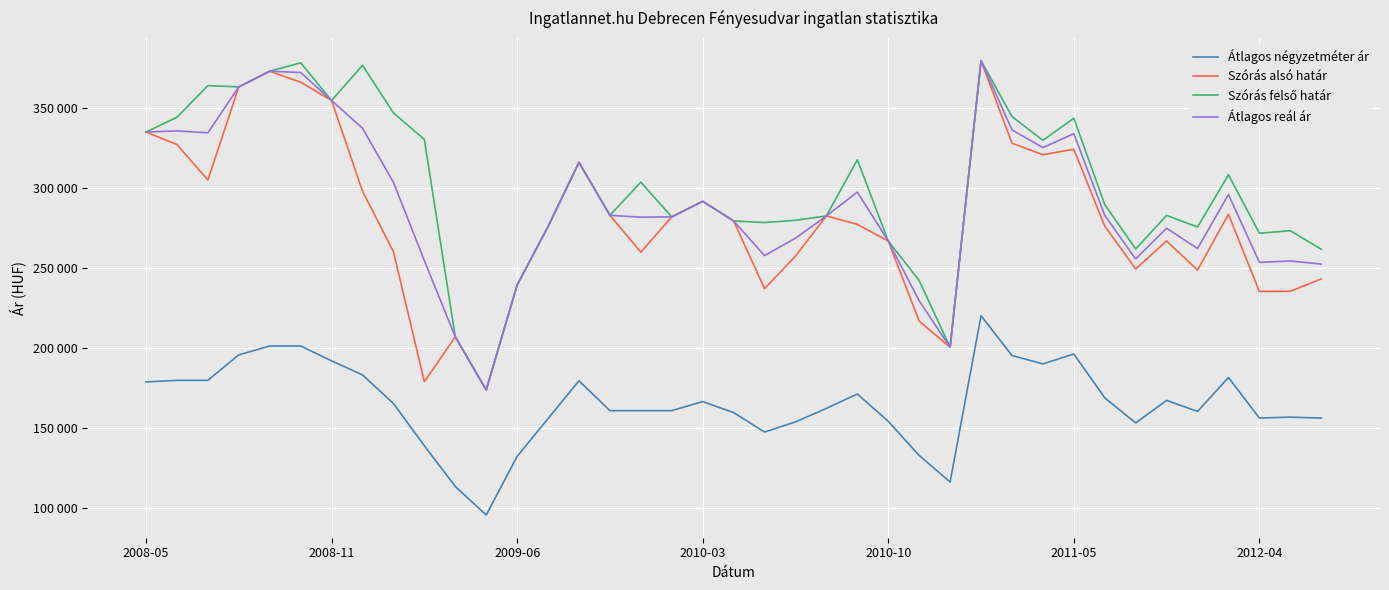

Is this an area chart (filled region under the line)?

No